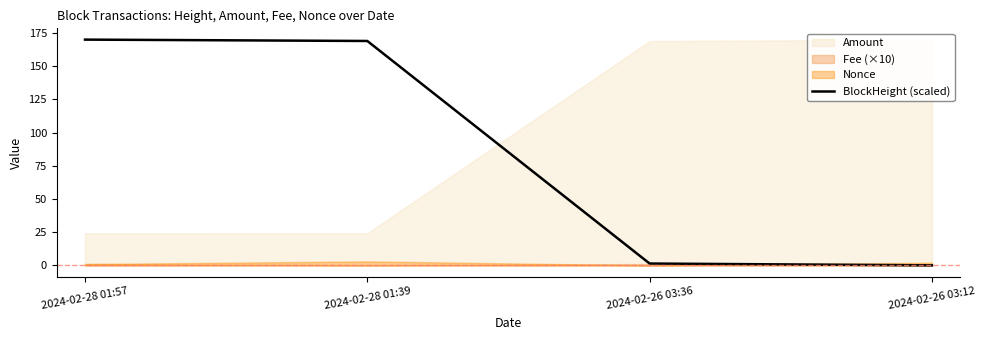

Rank the categories by value from highest to lowest.

2024-02-28 01:57, 2024-02-28 01:39, 2024-02-26 03:36, 2024-02-26 03:12